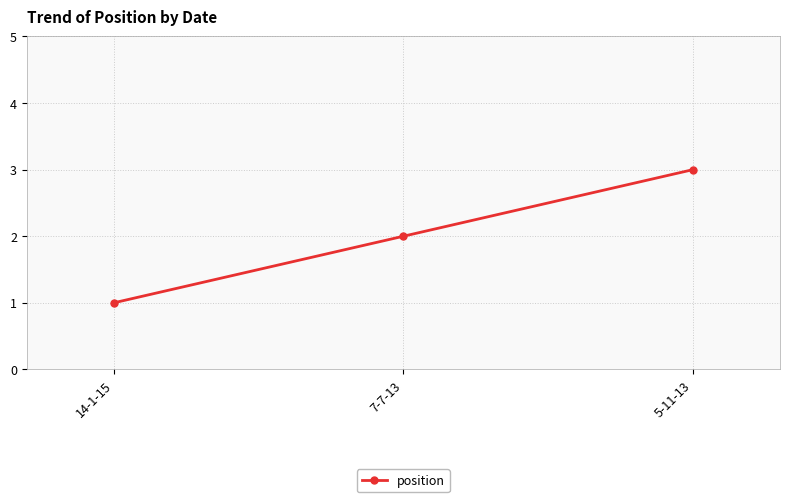

Reading left to right, what are all the values shown in this chart?

14-1-15=1	7-7-13=2	5-11-13=3